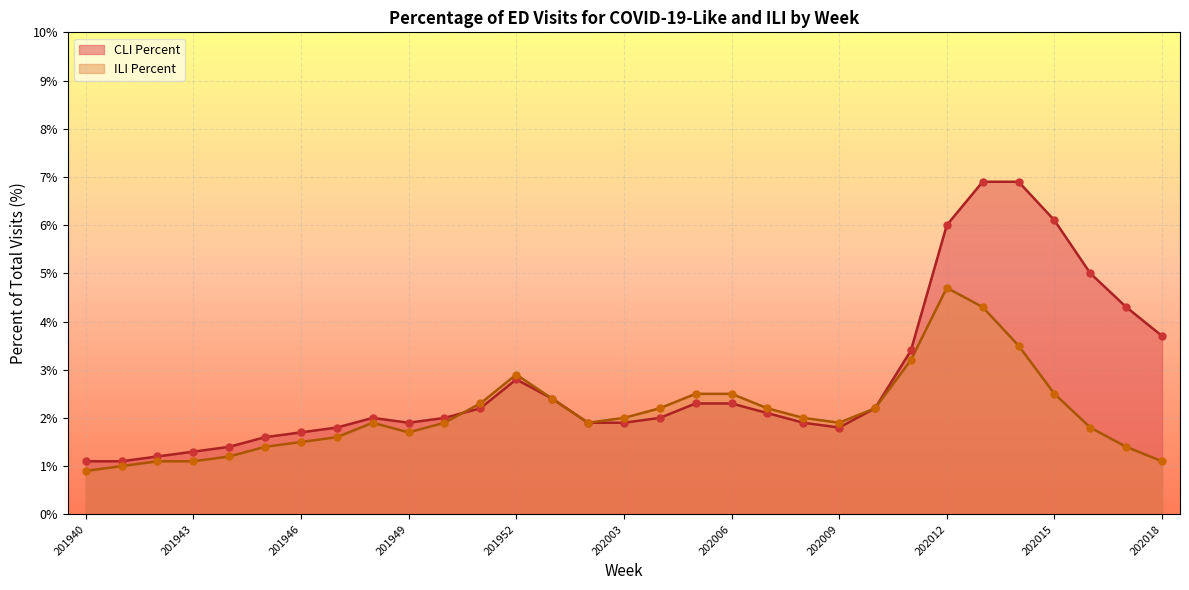

At how many categories does at least one series exceed 1?

31